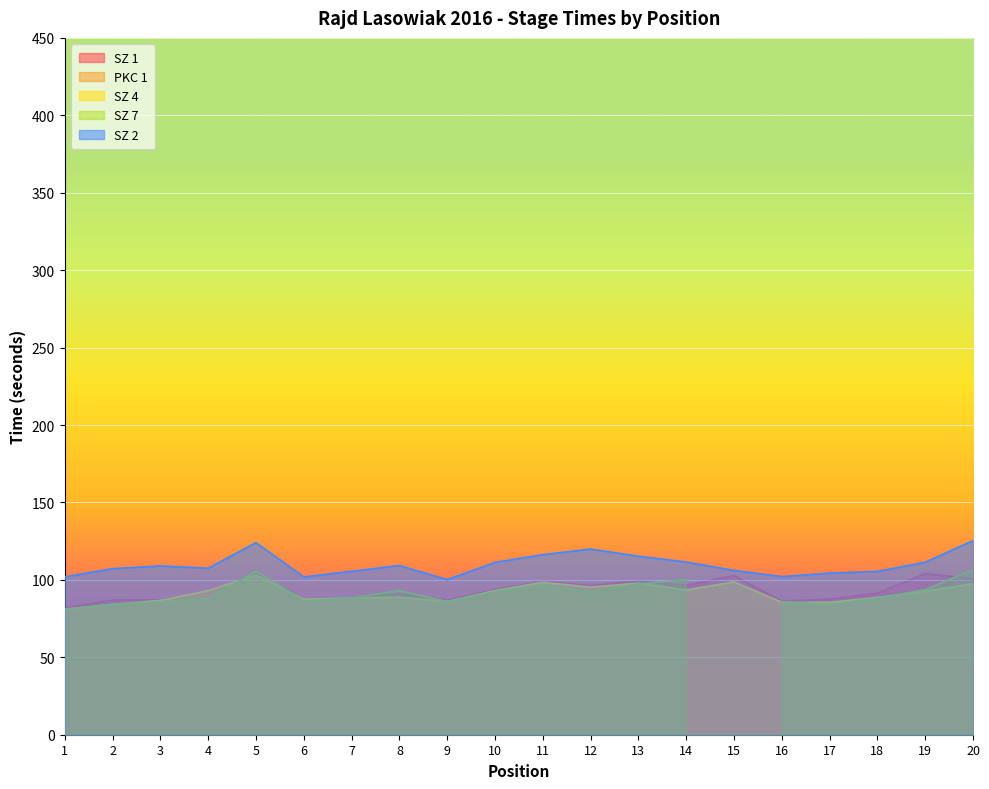

How many data points in SZ 1 are less than 91?

8